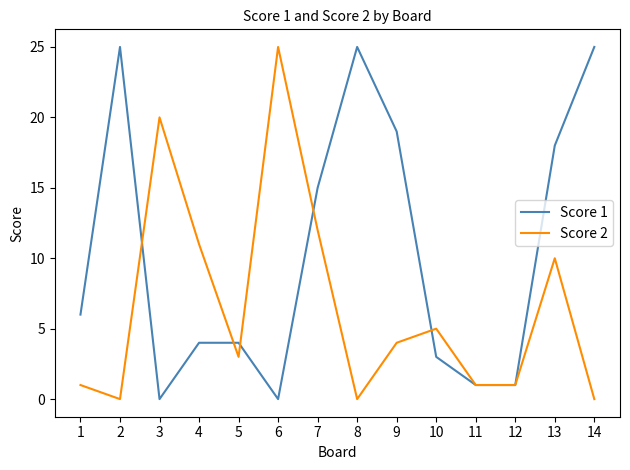

Where is Score 1 nearest to the value 12?

7